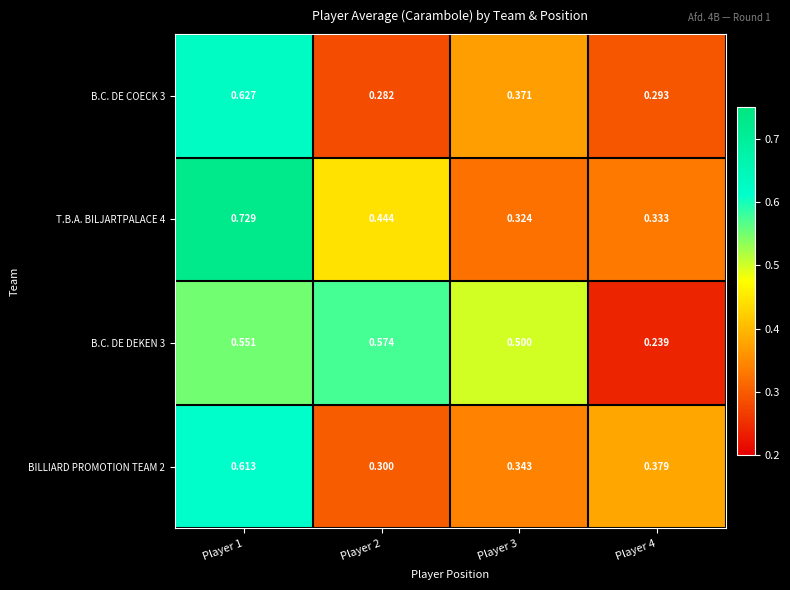

Which category has the highest value across all series?

Player 1